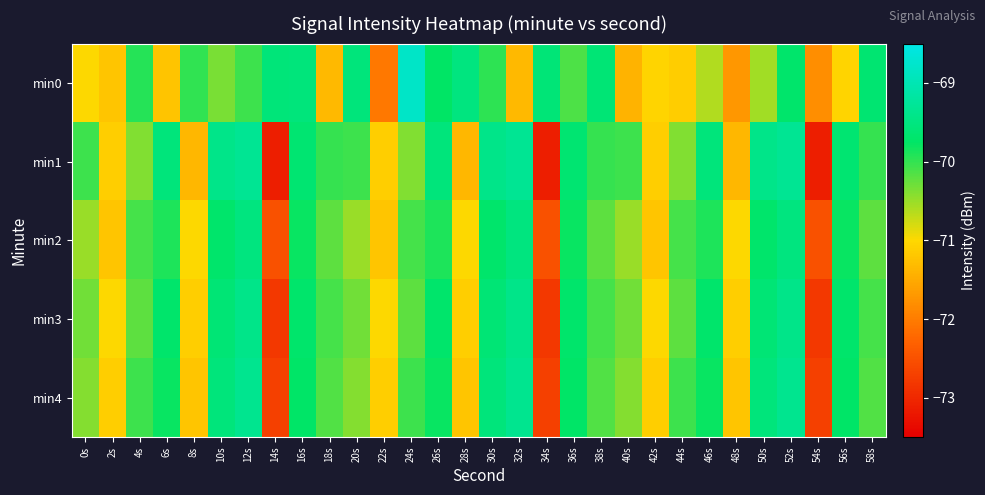

At which category is the sum across all series the highest?

52s